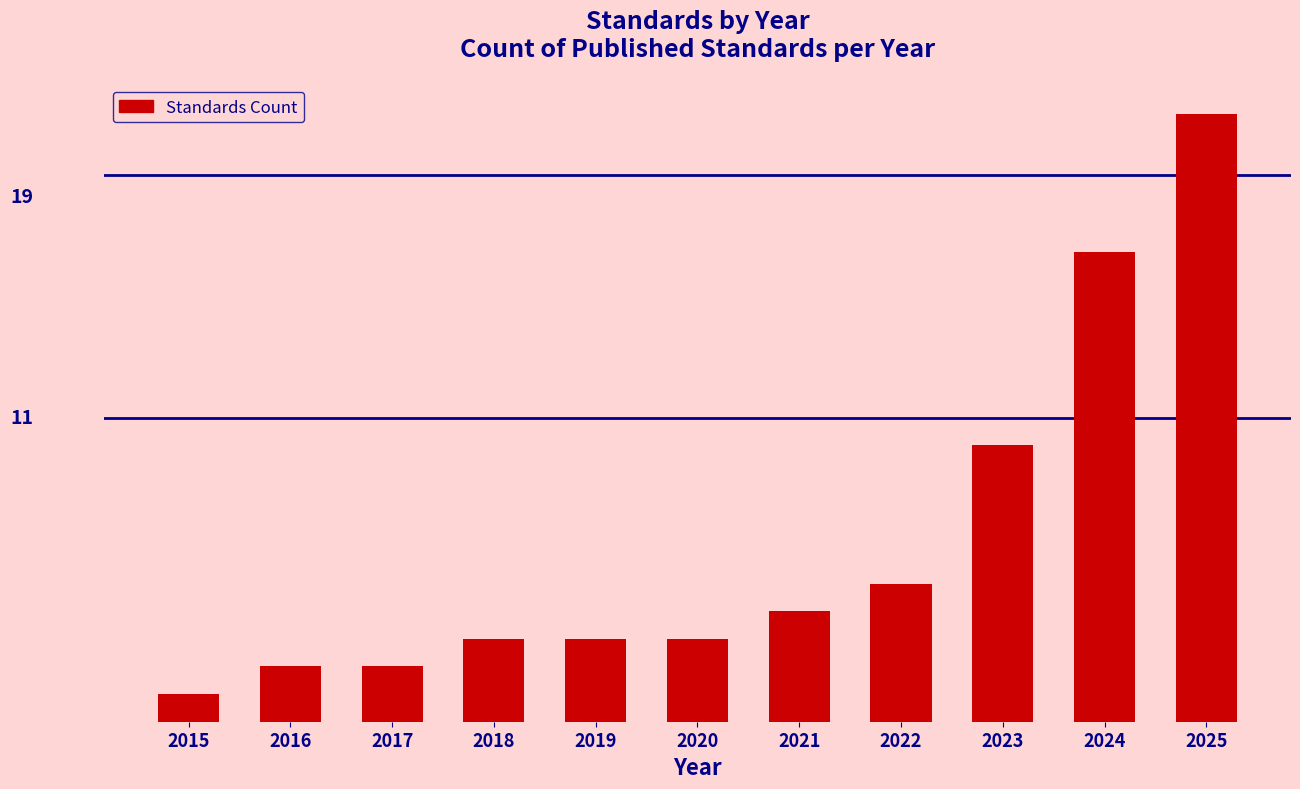

Are the bars horizontal?

No